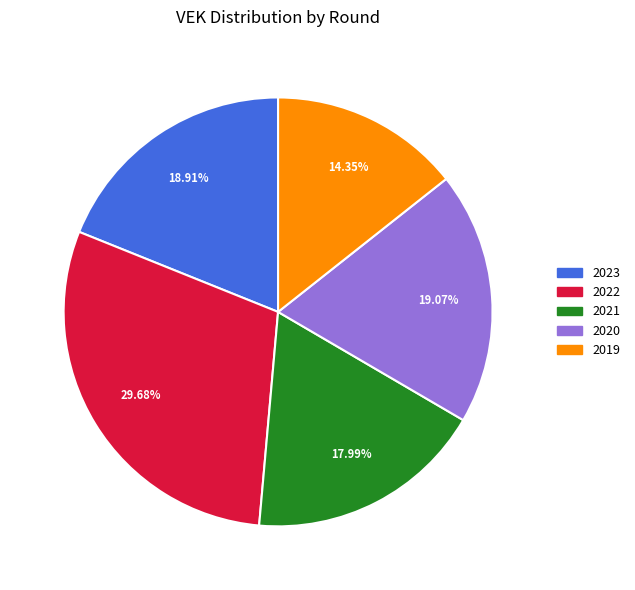

Does any single category account for the majority?

No